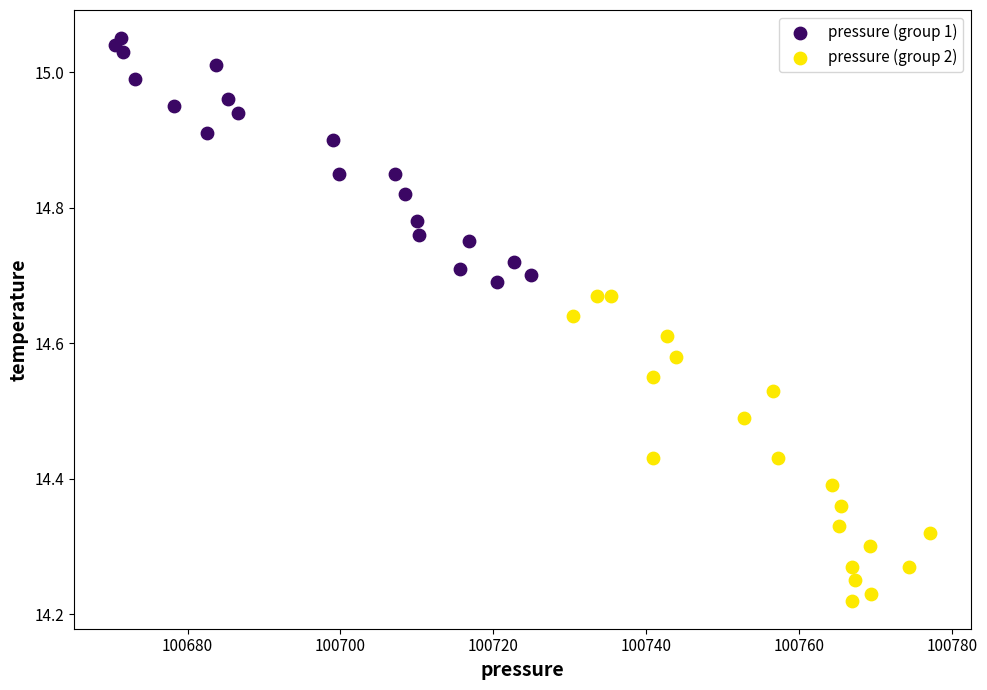

Which series contains the lowest Y value?

pressure (group 2)